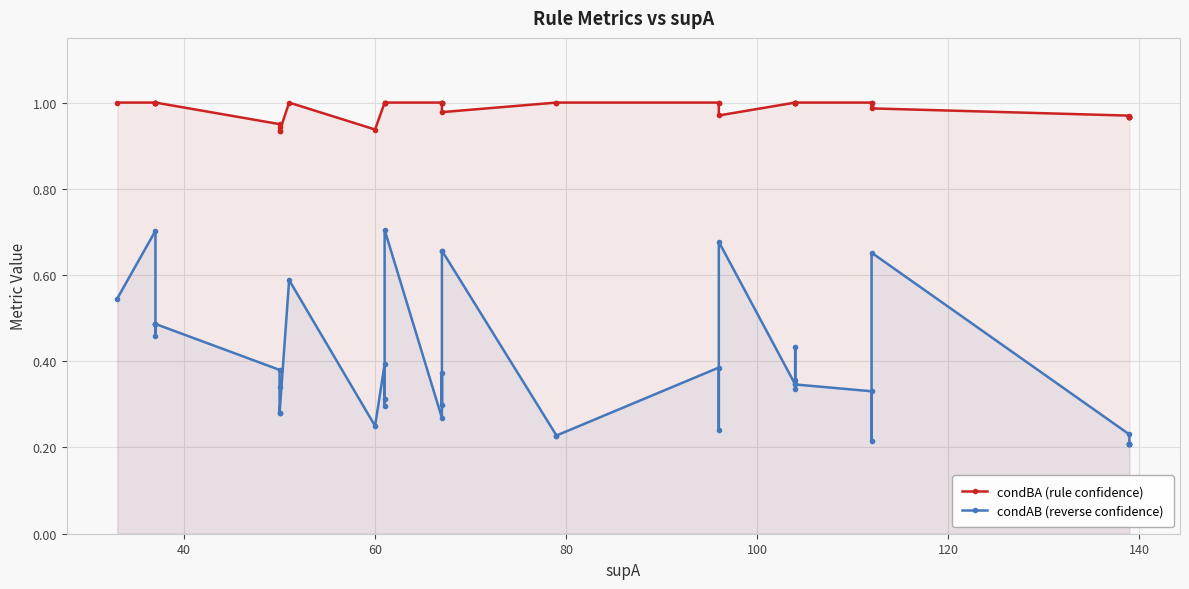

Count the number of data series in this chart.

2